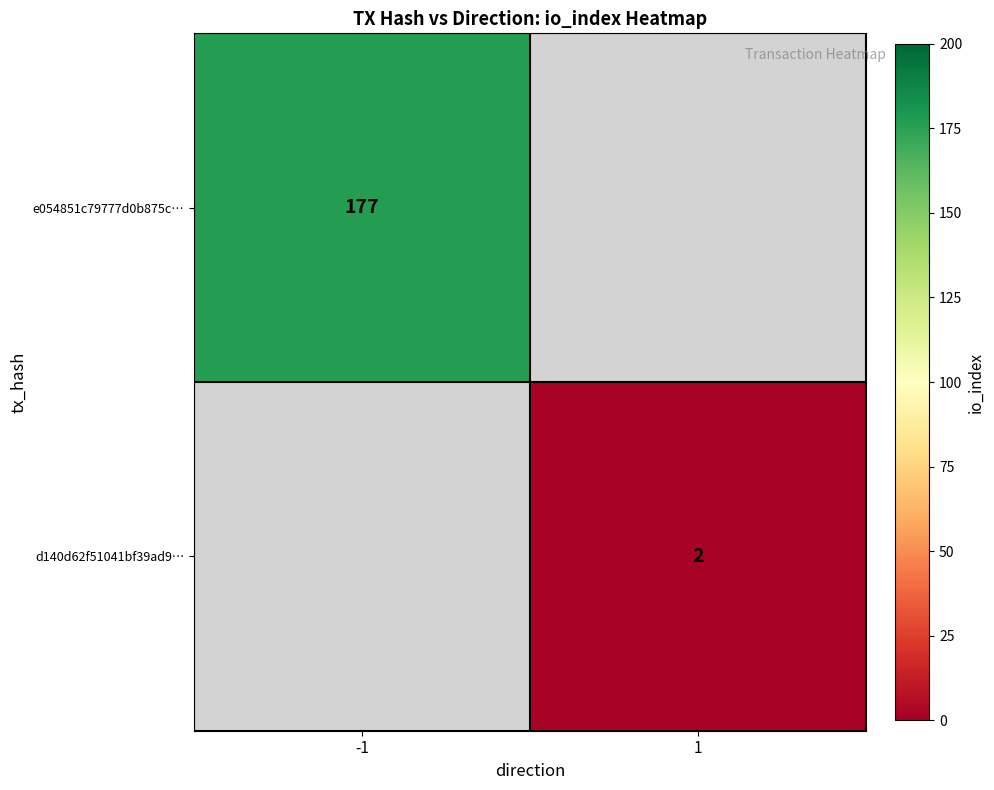

Is the value of e054851c79777d0b875c… at -1 greater than the value of d140d62f51041bf39ad9… at 1?

Yes